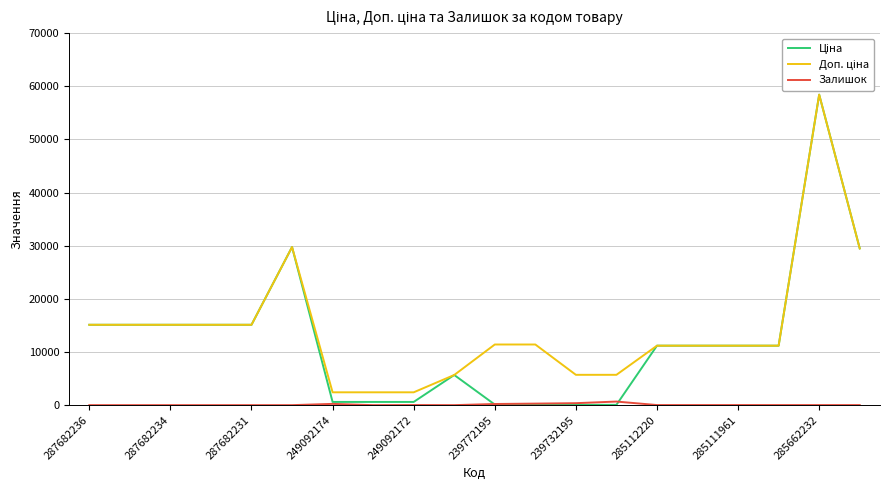

Is the value of Ціна at 249092174 greater than the value of Залишок at 239732195?

Yes